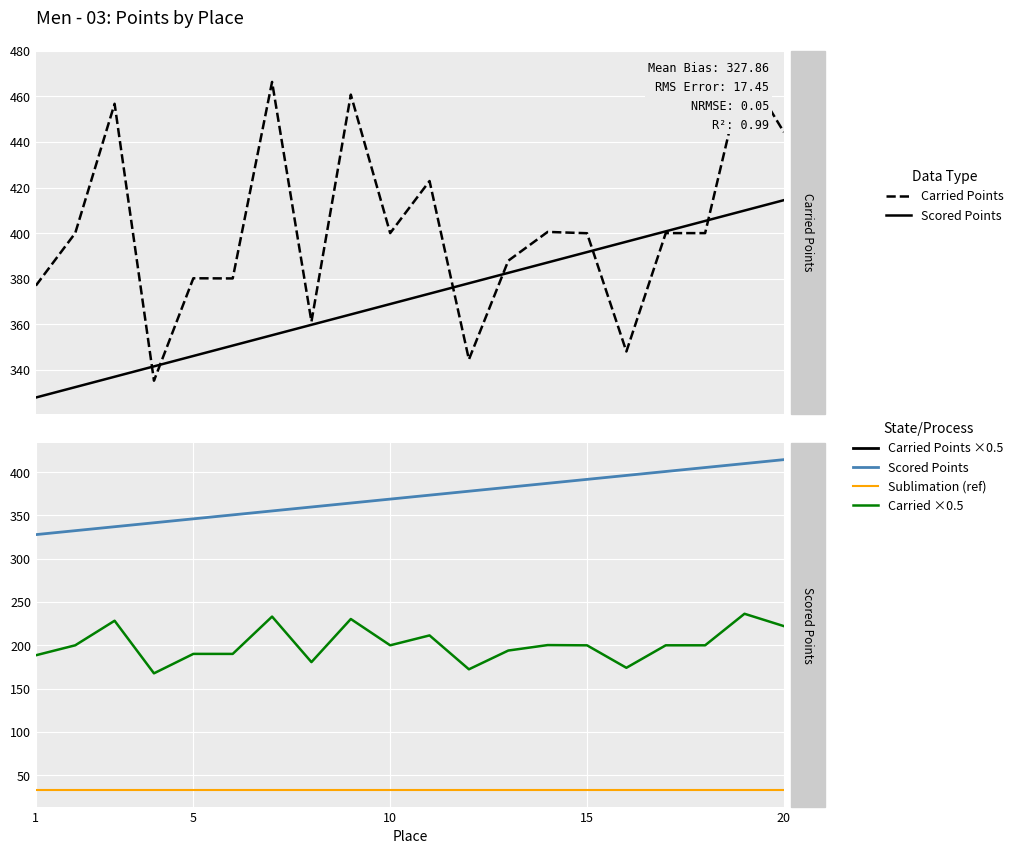

How many data points in Scored Points are above 373?

10